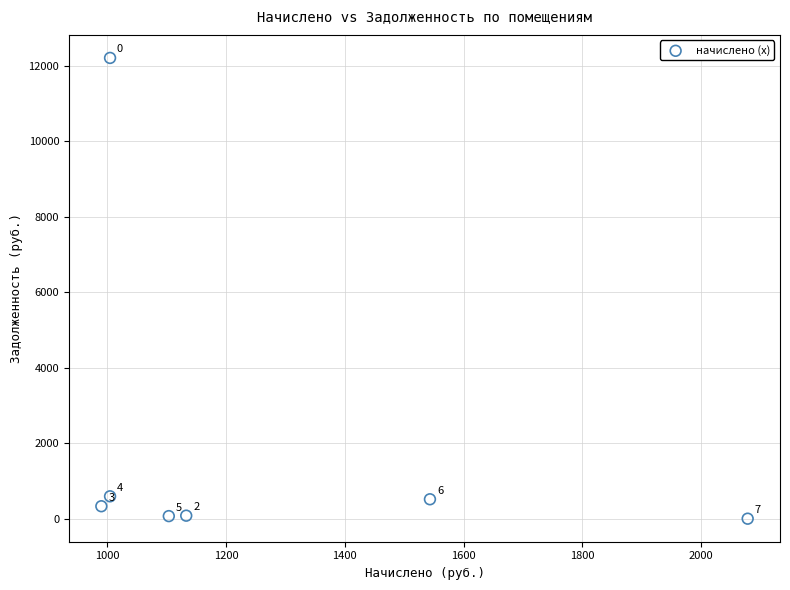

What is the range of Y values (max minus min)?

12208.4